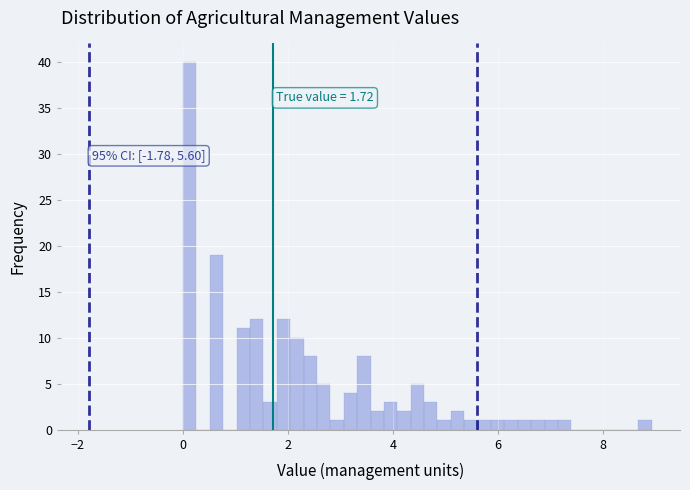

Around what value on the x-axis is the tallest bar? Give the approximate position of its centre, as read against the axis.

0.2